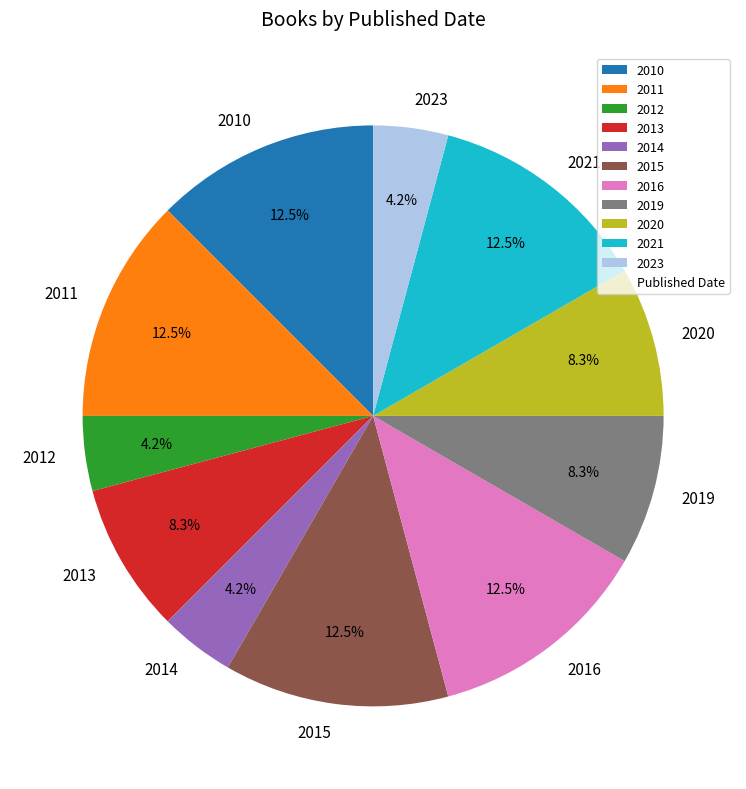

To the nearest percent, what is the difference between the 2011 and 2019 slice percentages?

4%